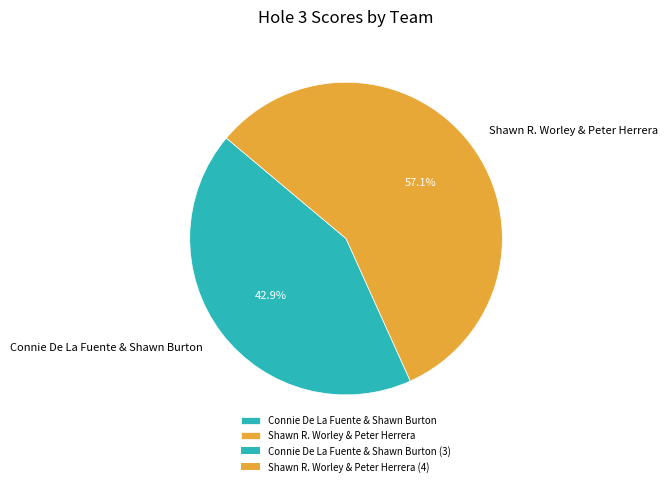

To the nearest percent, what percentage of the pie is Shawn R. Worley & Peter Herrera?

57%